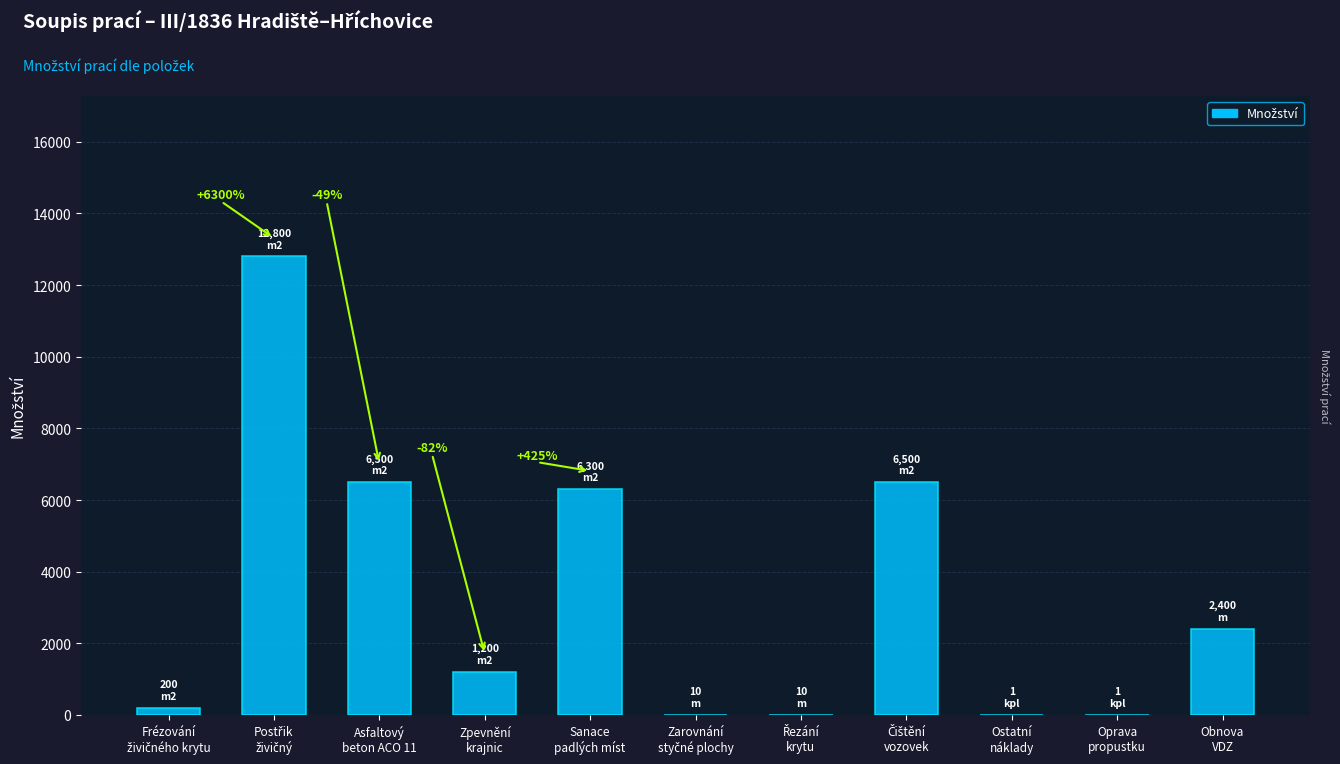

What is the greatest value displayed?

12800